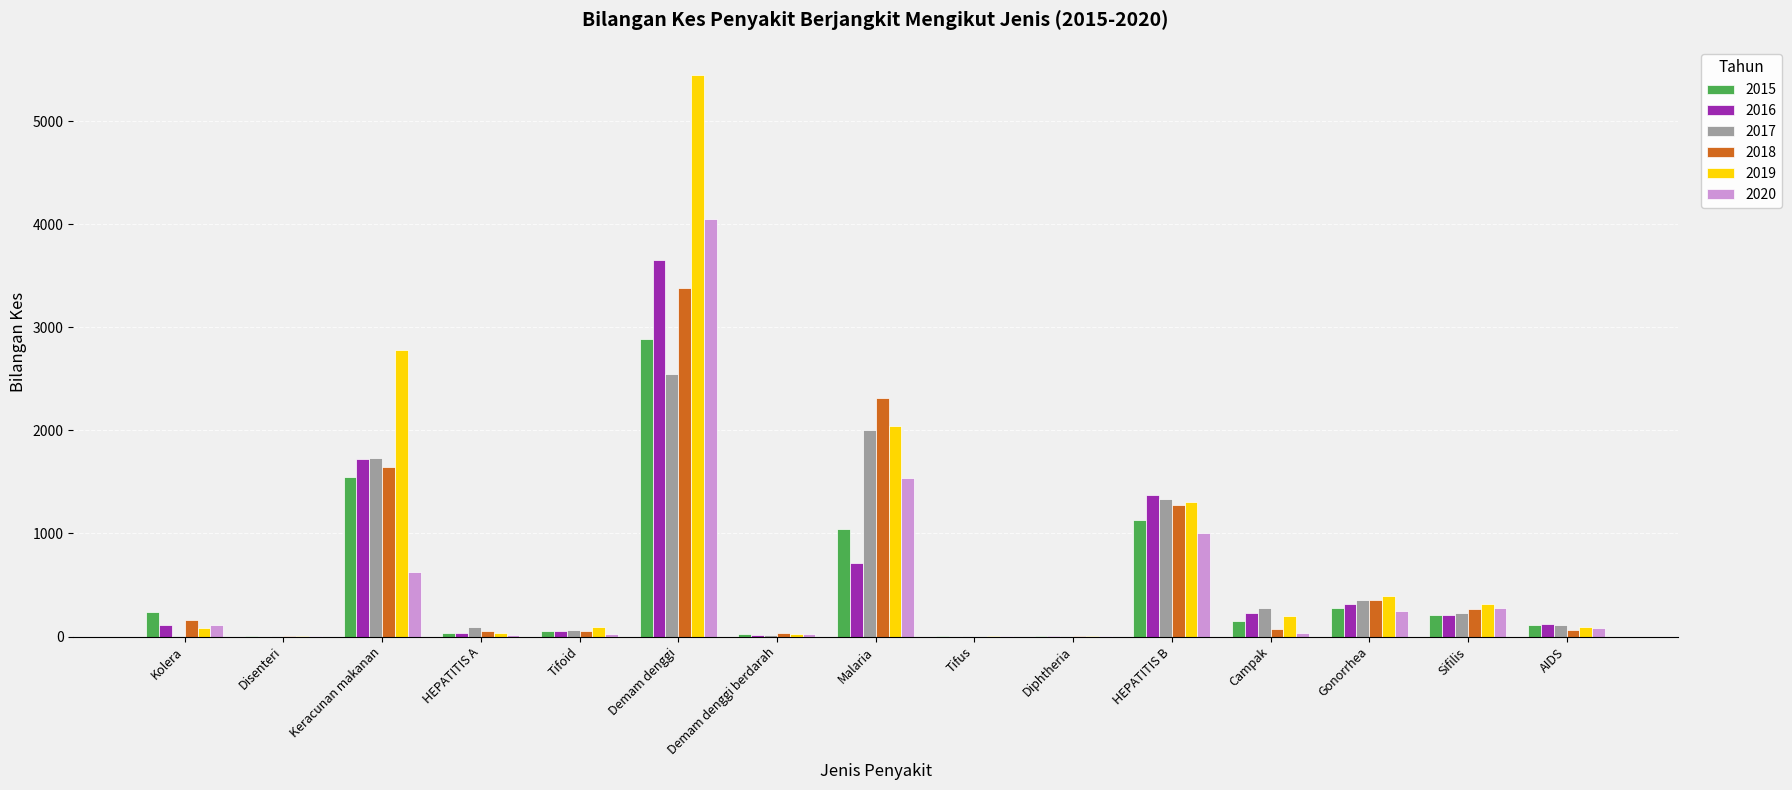

The 2015 series shows 279 at Gonorrhea. True or false?

True